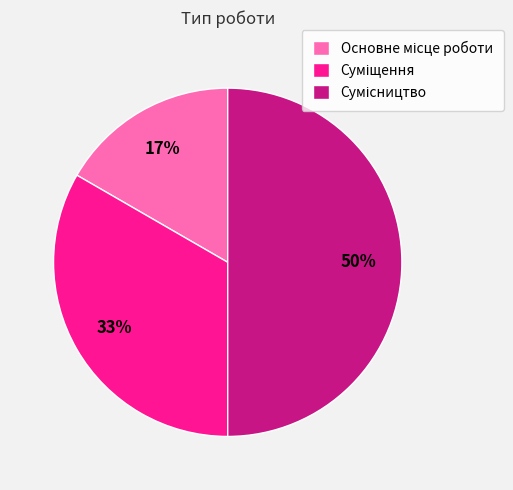

To the nearest percent, what is the difference between the largest and smallest slice percentages?

33%